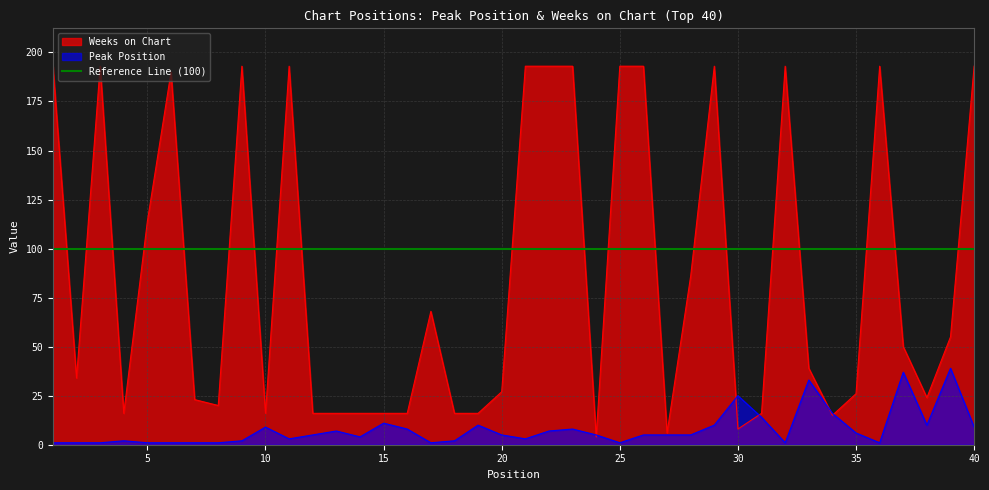

What is the value of the Weeks on Chart point at the 21st from the left?

193